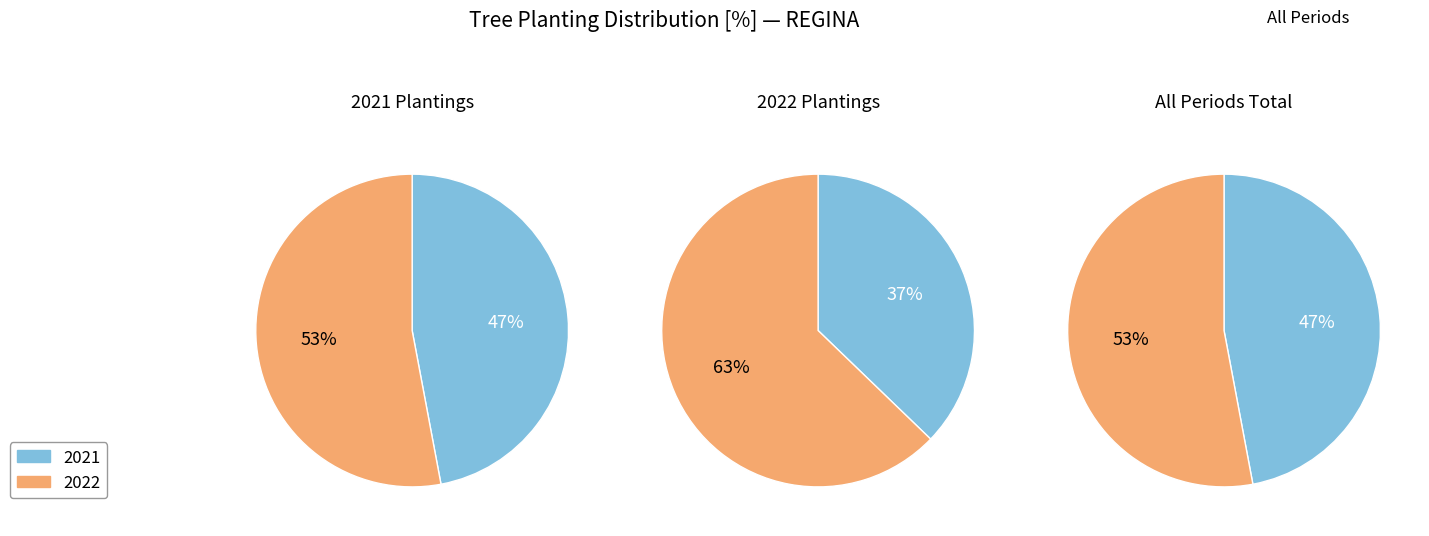

The 2022-06 slice represents 9% of the pie. True or false?

False